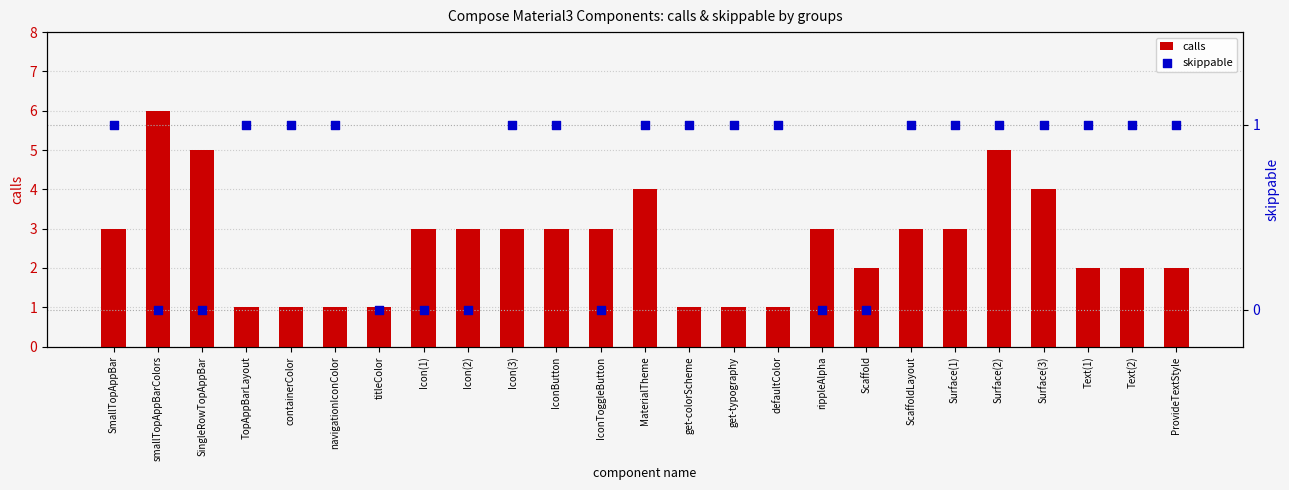

What are all the series names shown in the legend?

calls, skippable